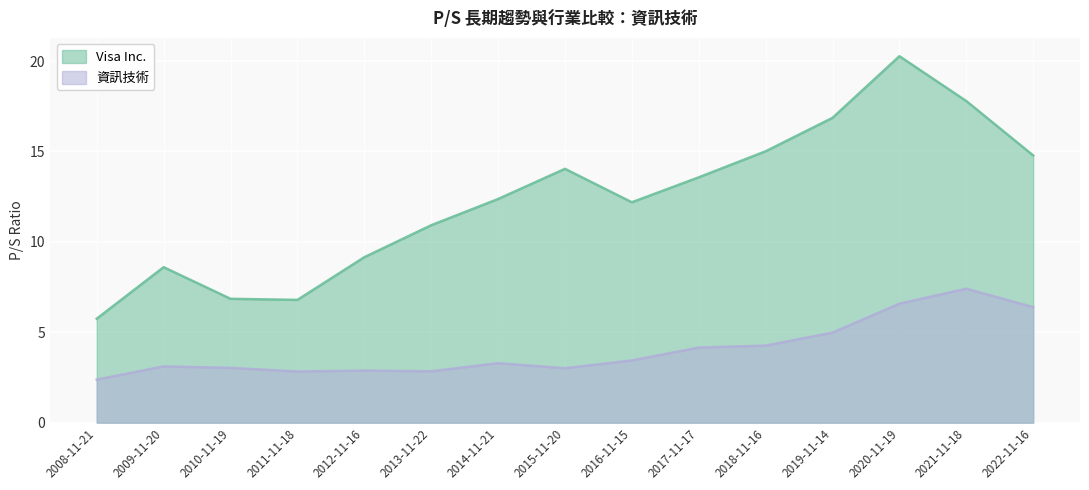

Does the chart display data point markers on the line(s)?

No